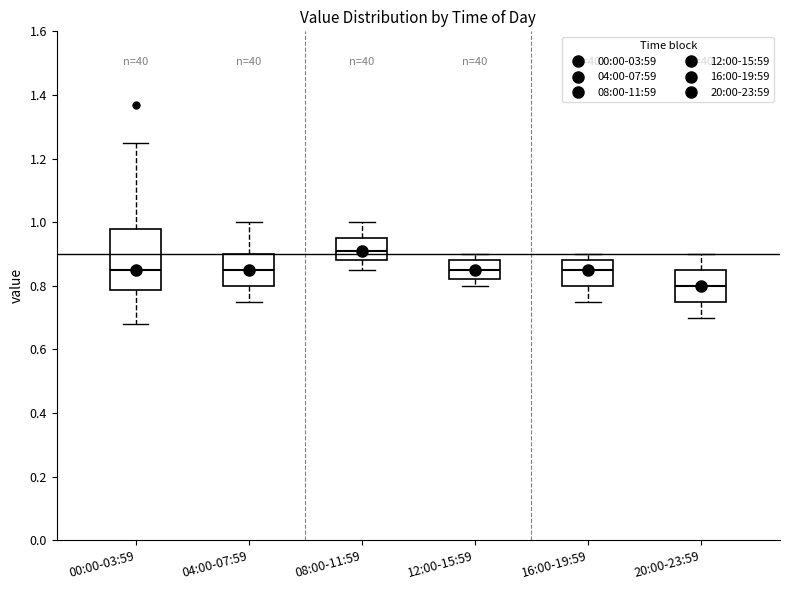

Which box's median line is the highest?

08:00-11:59